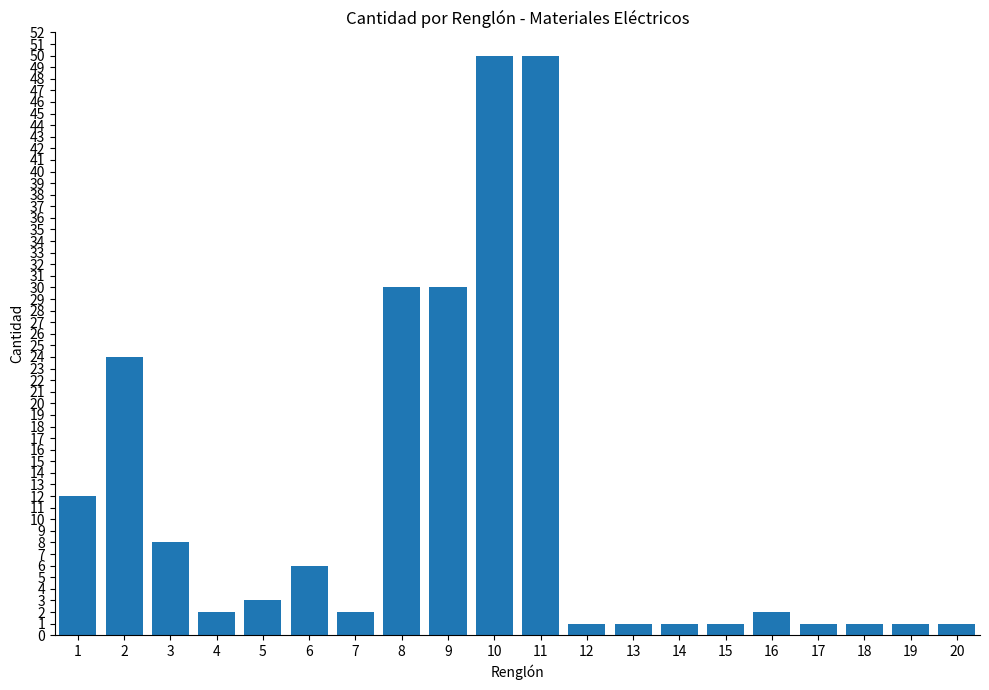

What is the greatest value displayed?

50